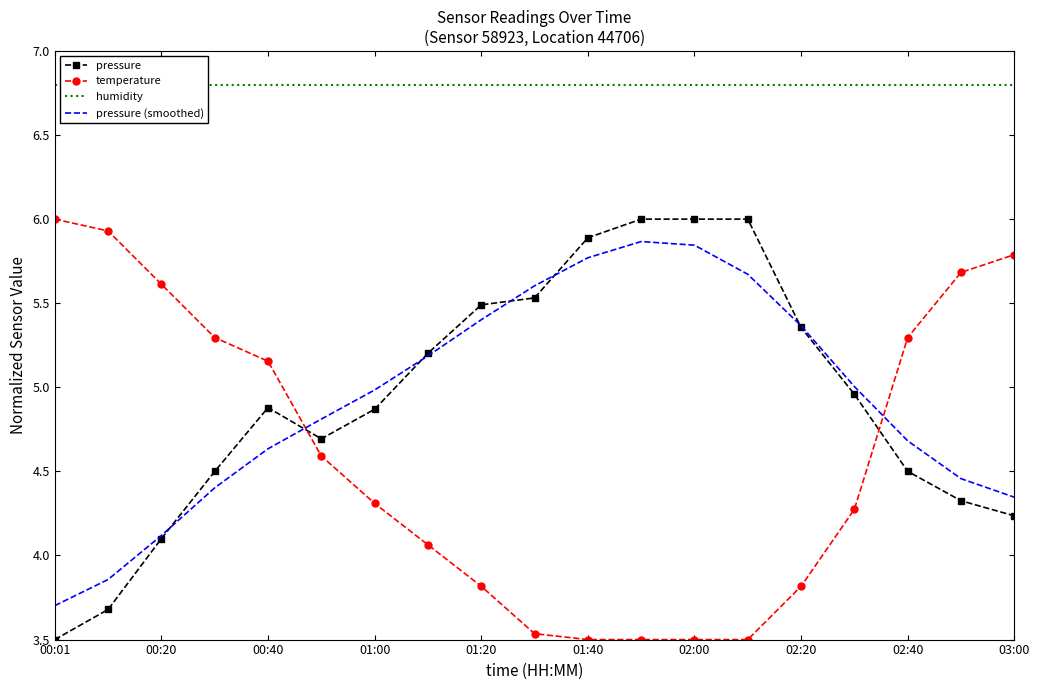

Rank the series by their maximum value, from lowest to highest.

pressure (smoothed), pressure, temperature, humidity